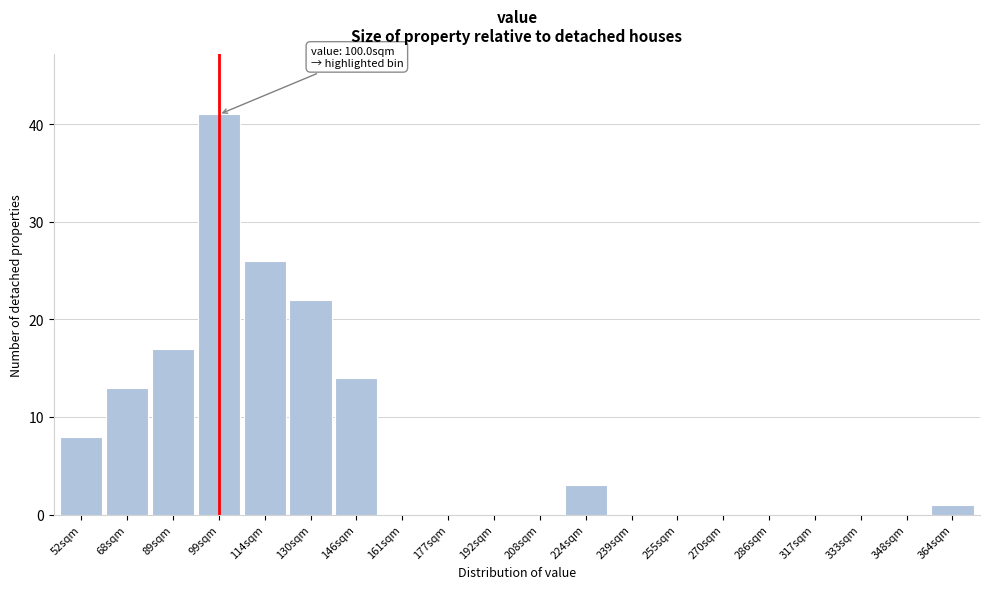

Reading left to right, what are all the values shown in this chart?

52sqm=8	68sqm=13	89sqm=17	99sqm=41	114sqm=26	130sqm=22	146sqm=14	161sqm=0	177sqm=0	192sqm=0	208sqm=0	224sqm=3	239sqm=0	255sqm=0	270sqm=0	286sqm=0	317sqm=0	333sqm=0	348sqm=0	364sqm=1